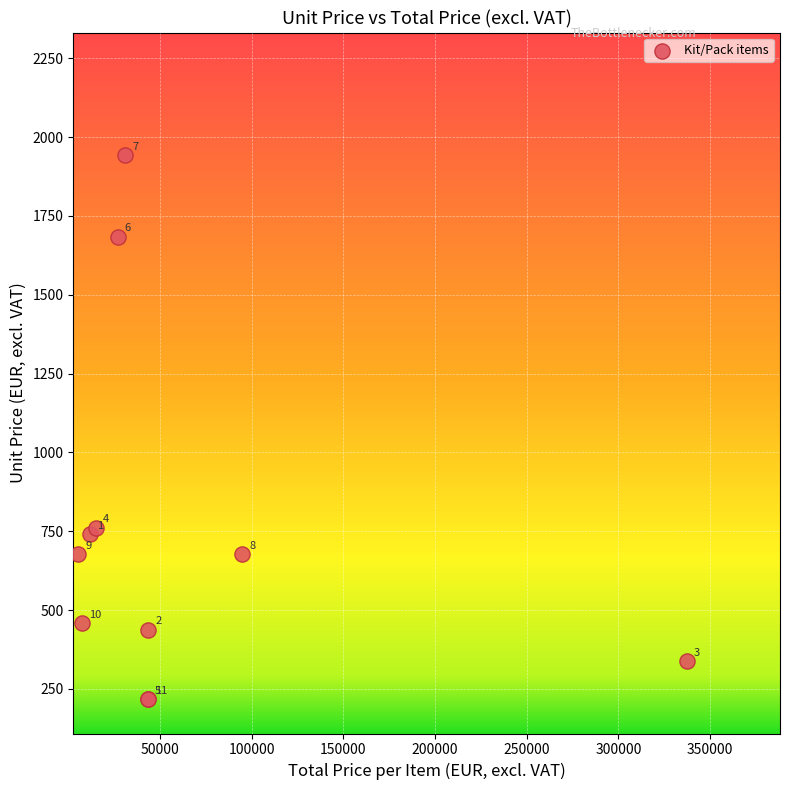

What Y value in the scatter plot is closest to 1079?

761.2